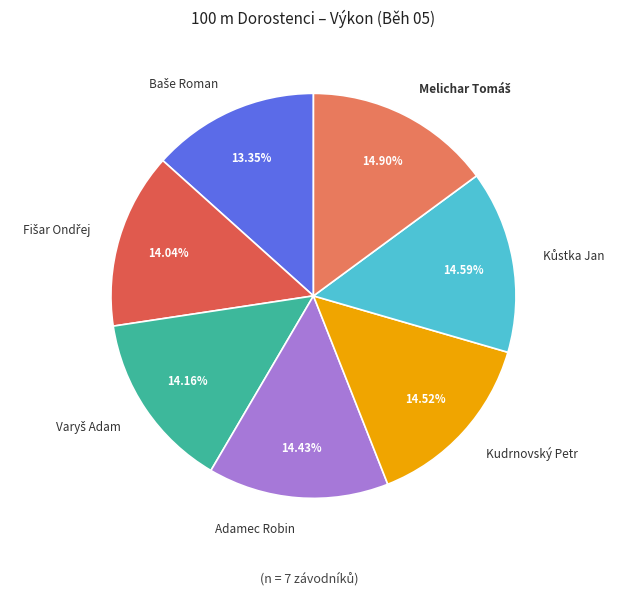

Is there any slice that represents more than half of the pie?

No